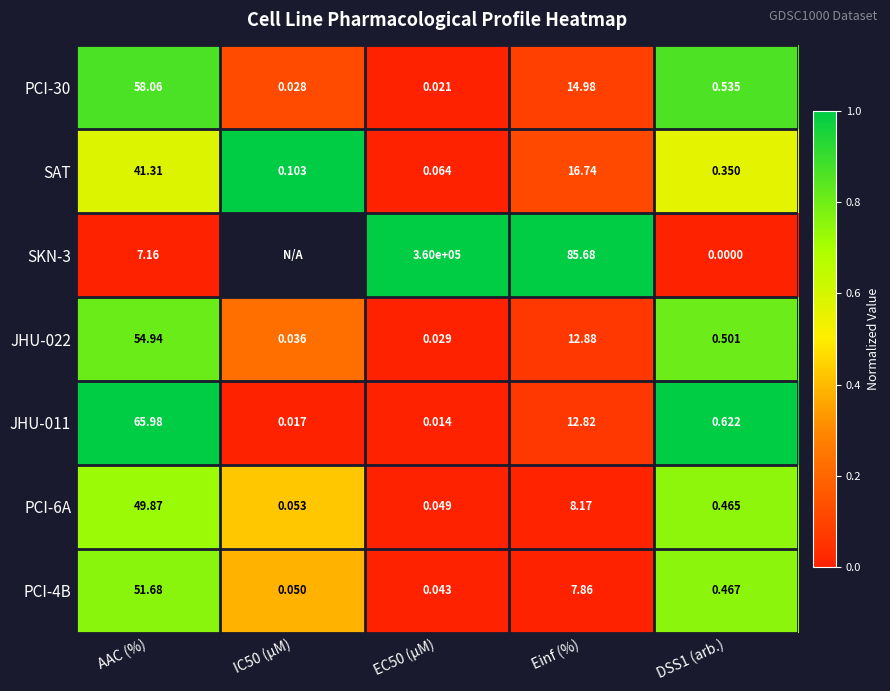

Is the value of PCI-4B at AAC (%) greater than the value of SKN-3 at AAC (%)?

Yes